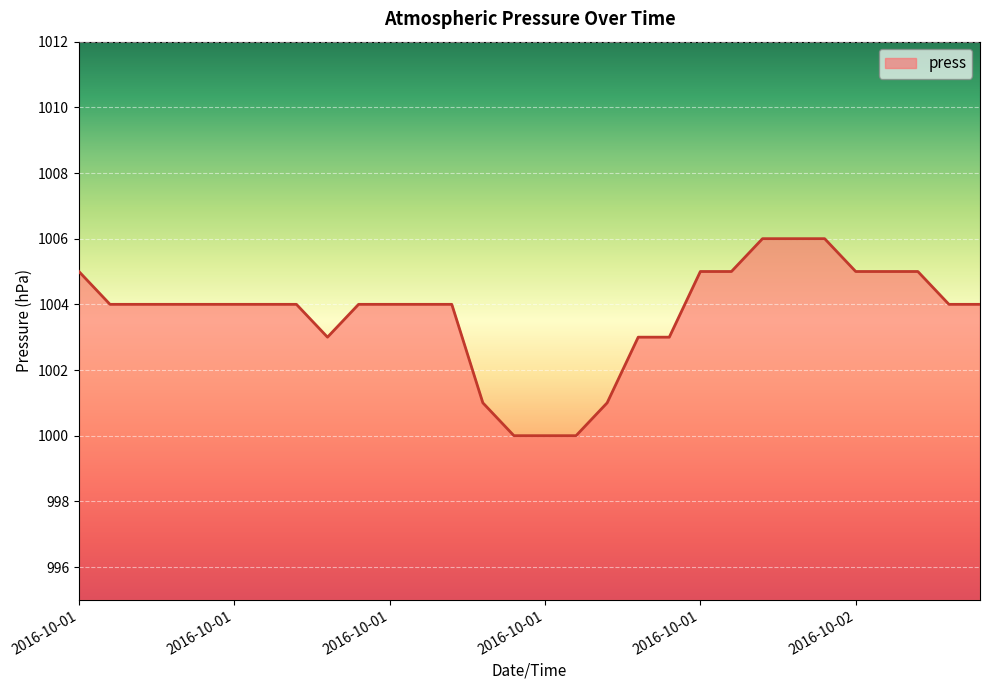

What is the greatest value displayed?

1006